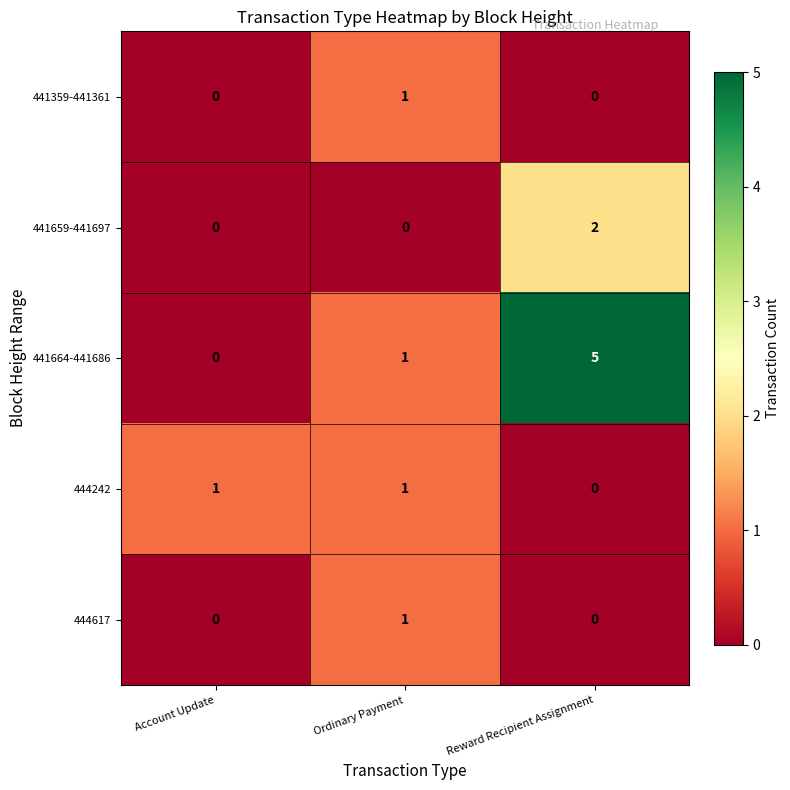

The value of 444617 at Account Update is 1. True or false?

False